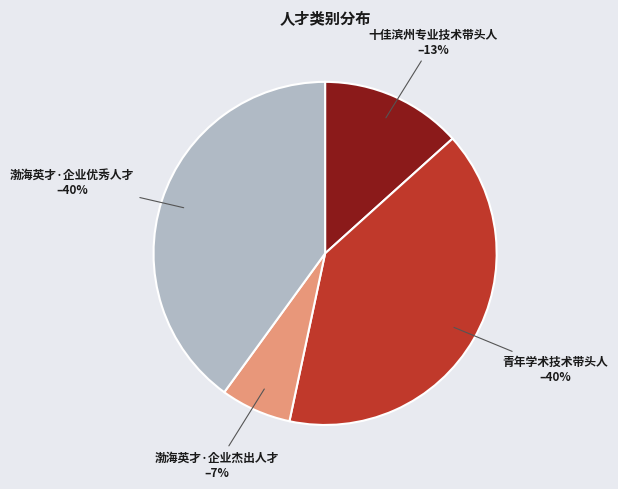

Do 渤海英才·企业杰出人才 and 十佳滨州专业技术带头人 together represent more than half of the pie?

No